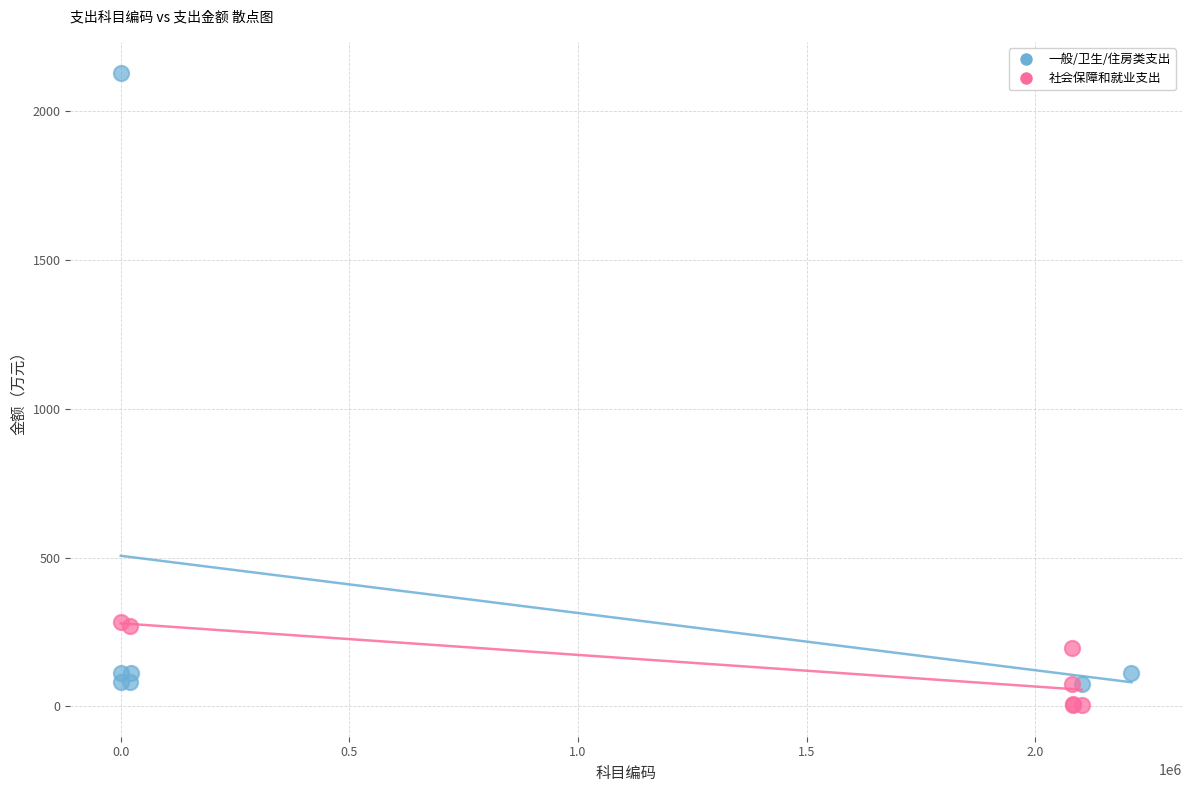

Which series has the widest spread of Y values?

一般/卫生/住房类支出